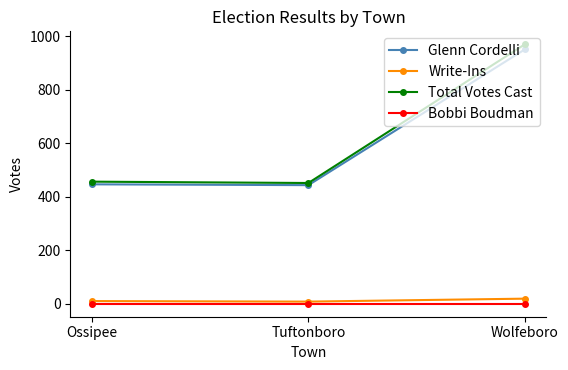

What is the sum of all Glenn Cordelli values?

1839